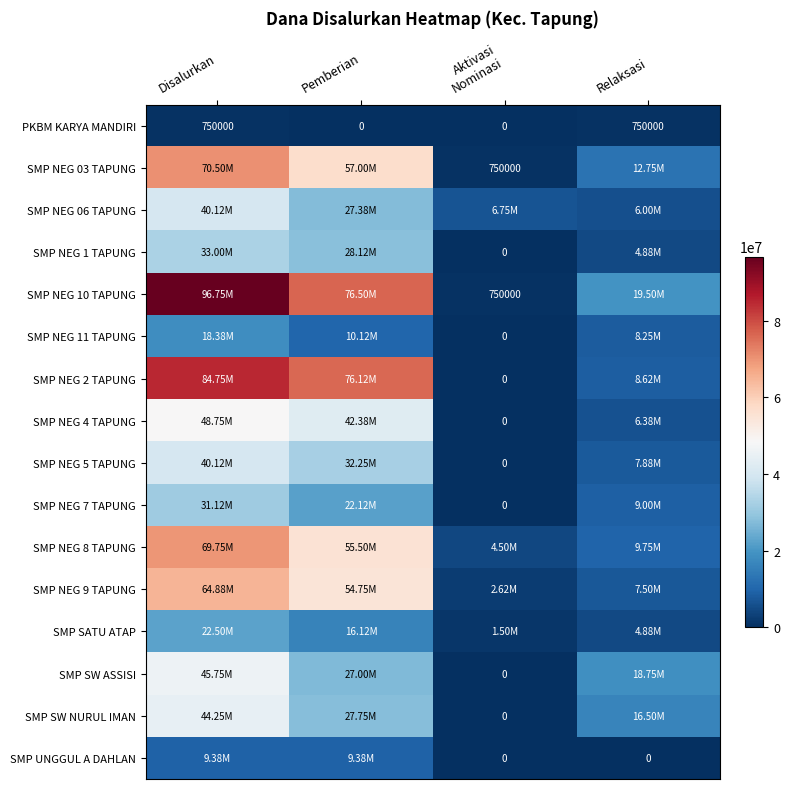

Between Aktivasi
Nominasi and Disalurkan, which is larger?

Disalurkan